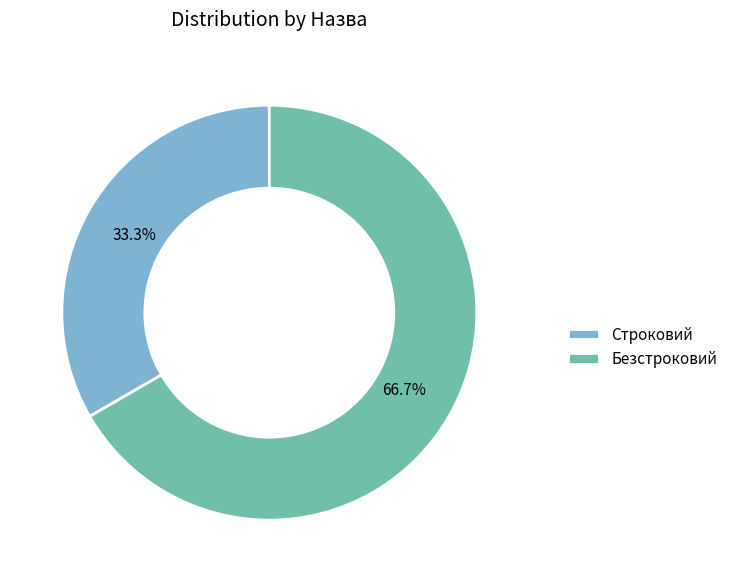

Rank the categories by value from lowest to highest.

Строковий, Безстроковий